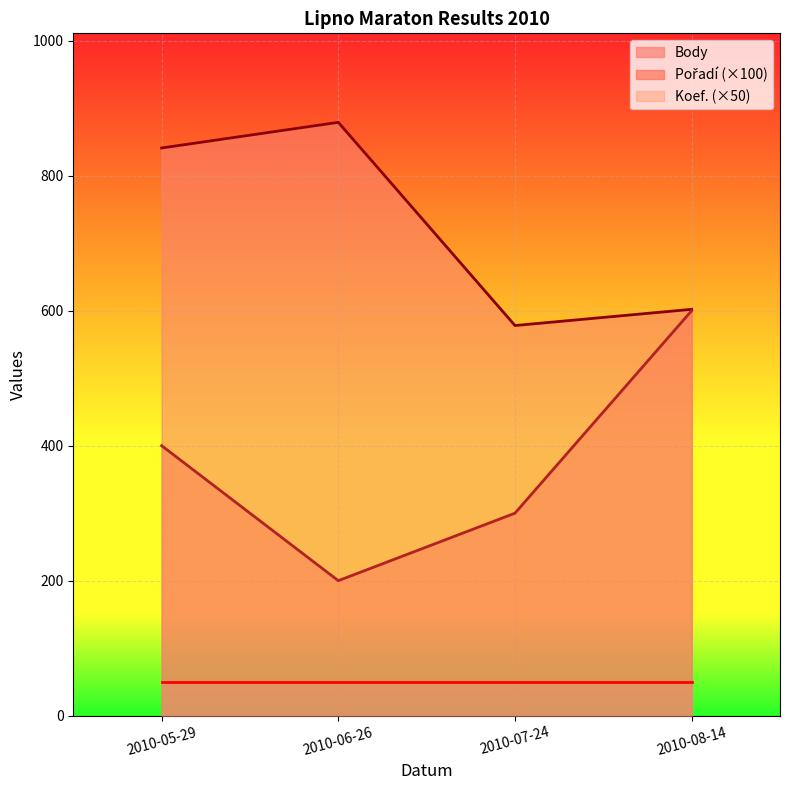

True or false: Pořadí has a value of 600 at 2010-08-14.

True